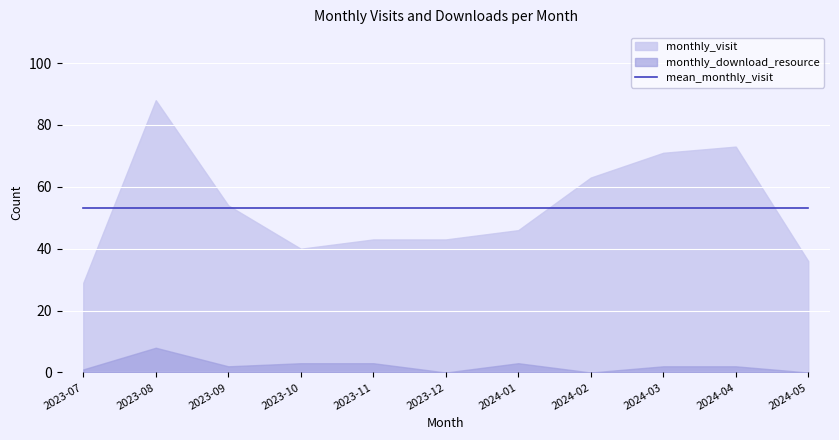

Between 2023-07 and 2024-05, which series saw the biggest shift?

monthly_visit